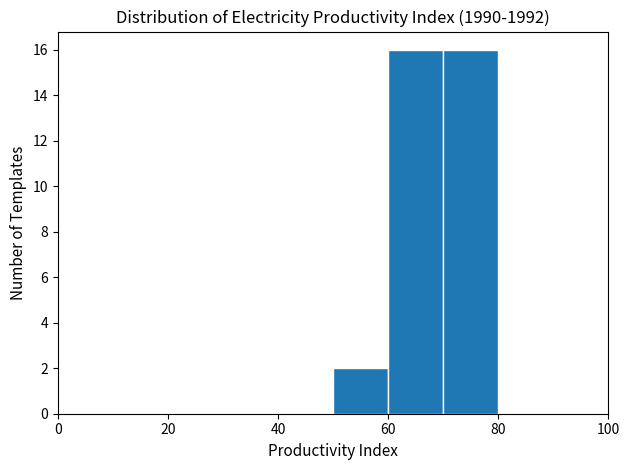

Reading left to right, transcribe this chart: for each bar, give the range it covers on the x-axis and its height. The values are not printed on the chart, so give them approximately, as read against the axis.

0 to 10: 0
10 to 20: 0
20 to 30: 0
30 to 40: 0
40 to 50: 0
50 to 60: 2
60 to 70: 16
70 to 80: 16
80 to 90: 0
90 to 100: 0